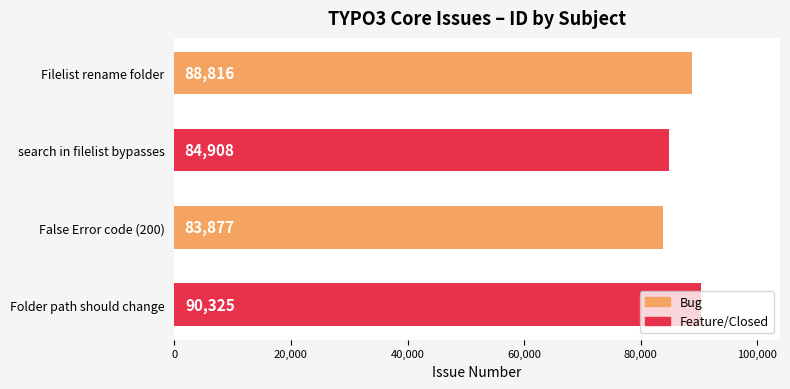

Count the values in the range 84908 to 90325.

3